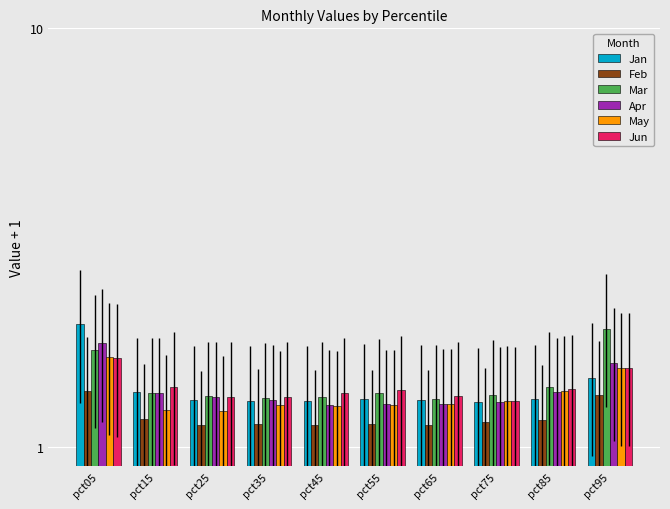

What is the difference between the maximum and minimum values in the Apr series?

0.5